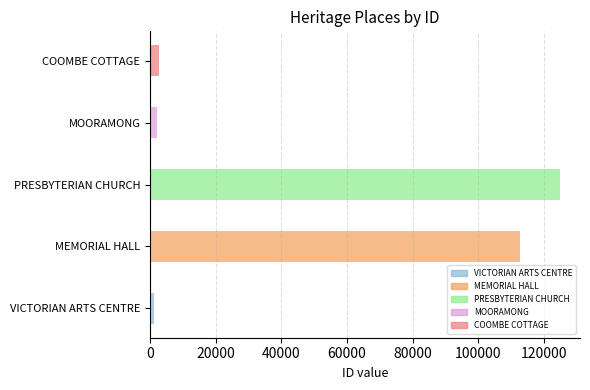

What is the smallest value displayed?

1067